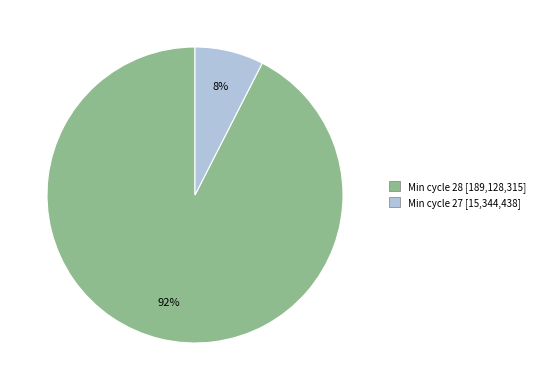

To the nearest percent, what is the average slice percentage?

50%